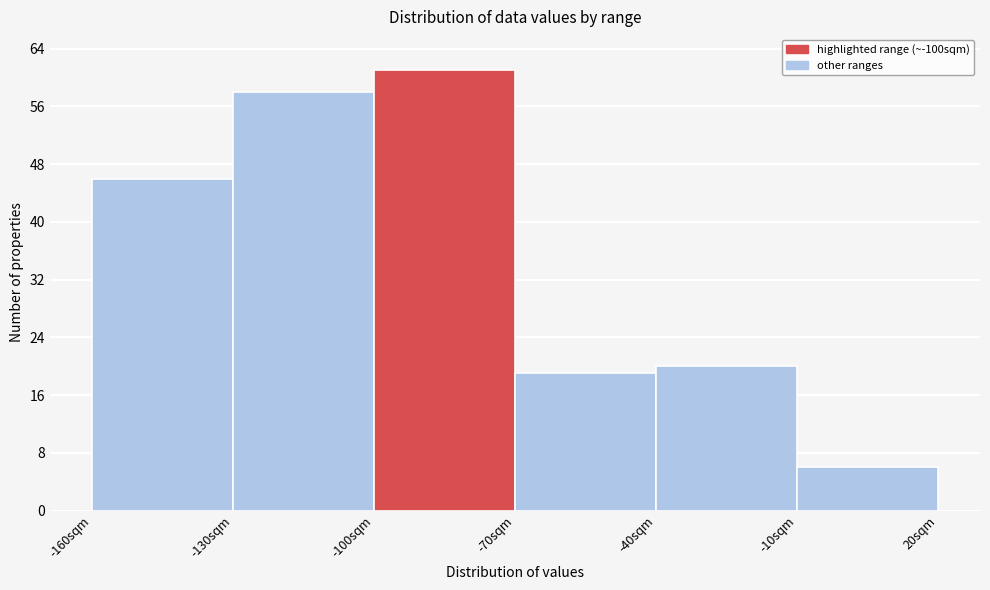

Reading left to right, list every bar in this chart as the range it spans on the x-axis followed by its height. The values are not printed on the chart, so give them approximately, as read against the axis.

-160 to -130: 46
-130 to -100: 58
-100 to -70: 61
-70 to -40: 19
-40 to -10: 20
-10 to 20: 6